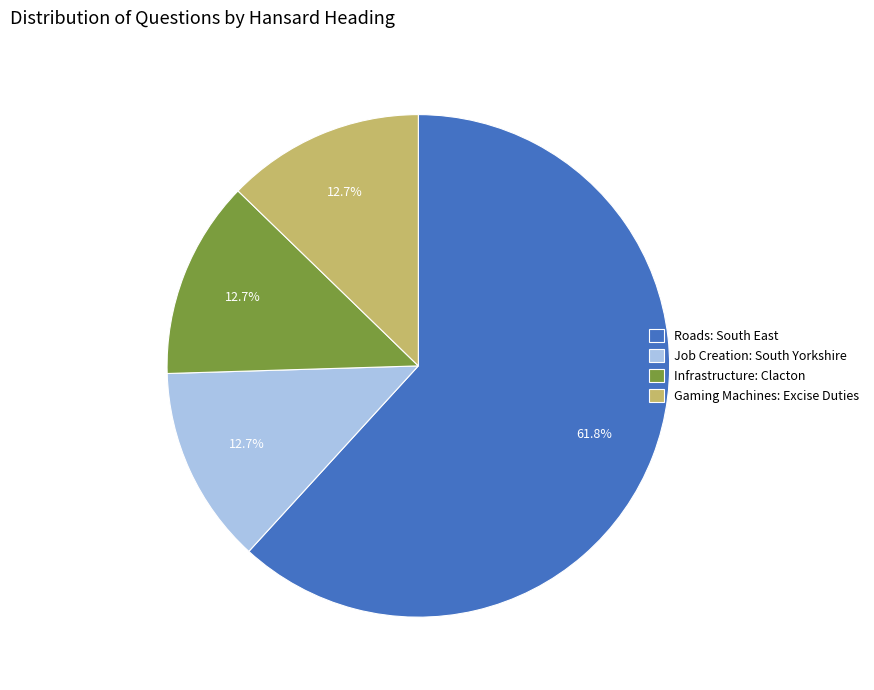

How many segments does this pie chart have?

4